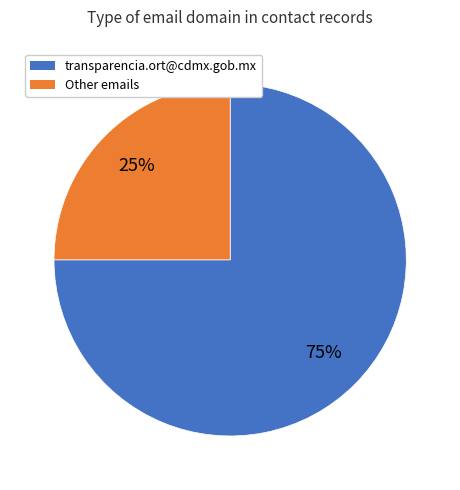

To the nearest percent, what is the average slice percentage?

50%